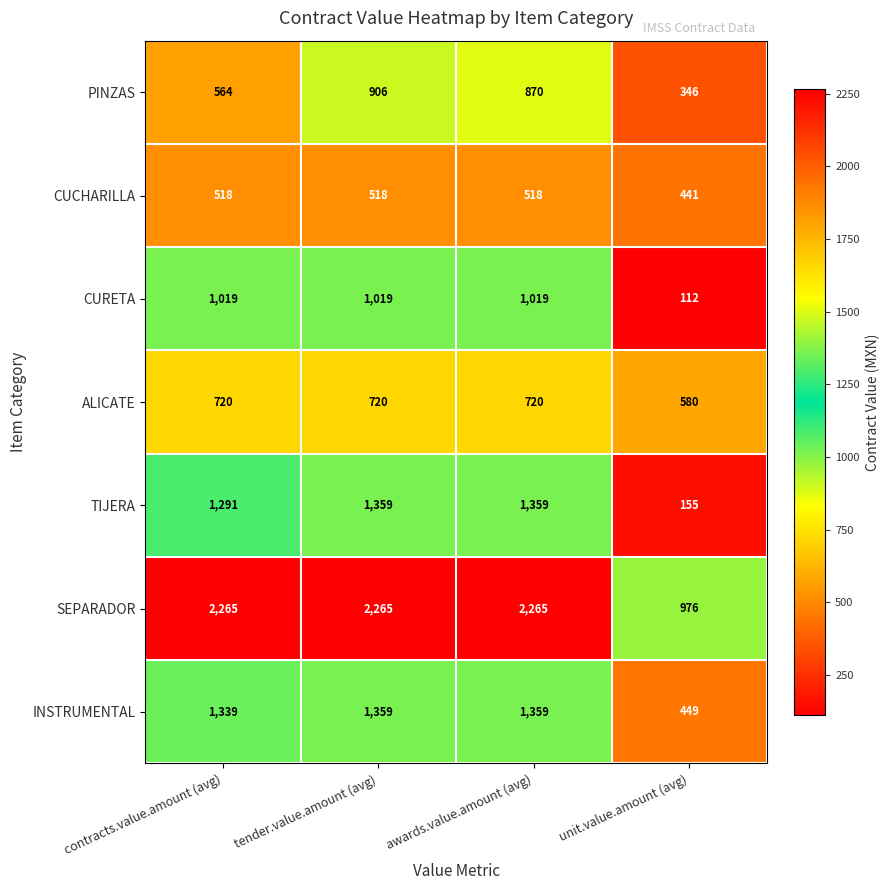

At which label is TIJERA closest to 757?

contracts.value.amount (avg)